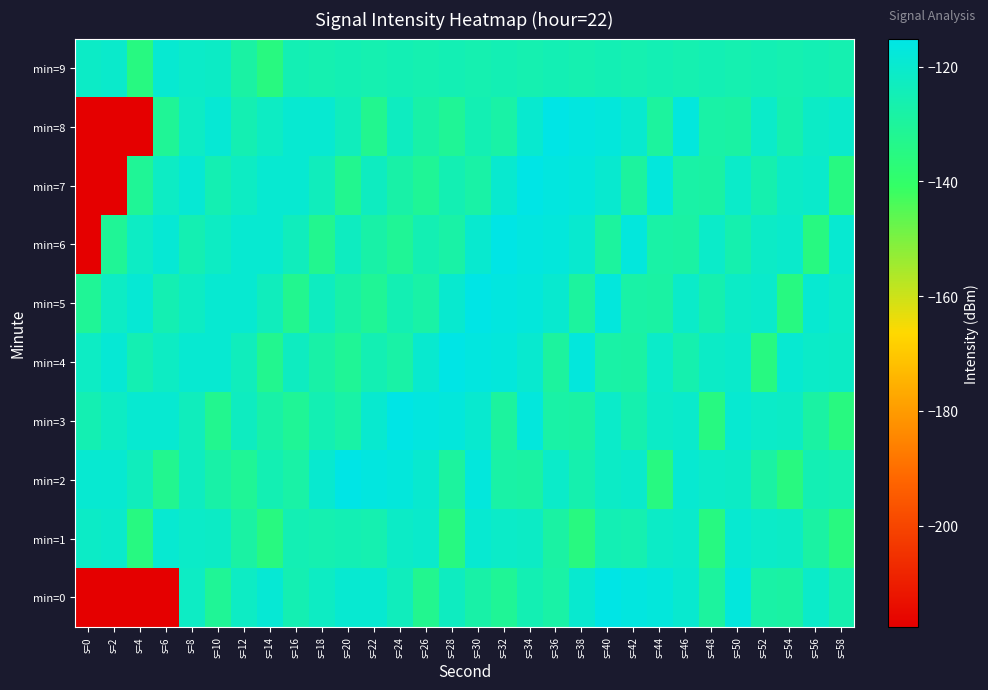

How many data points does each series have?

30